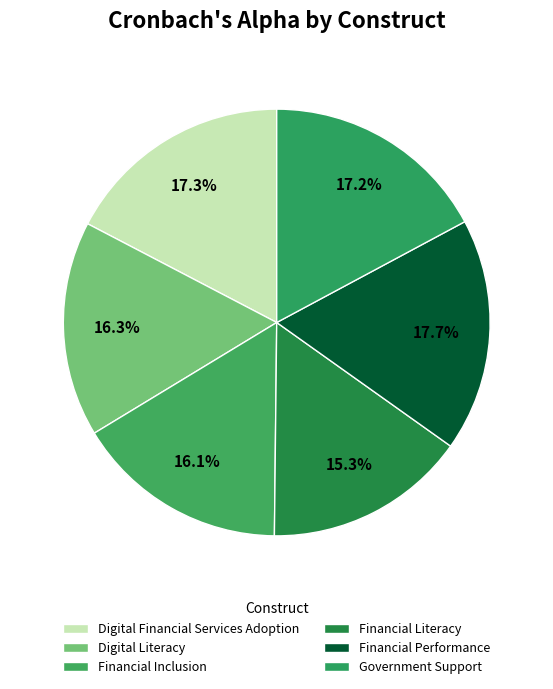

How many slices are in this pie chart?

6